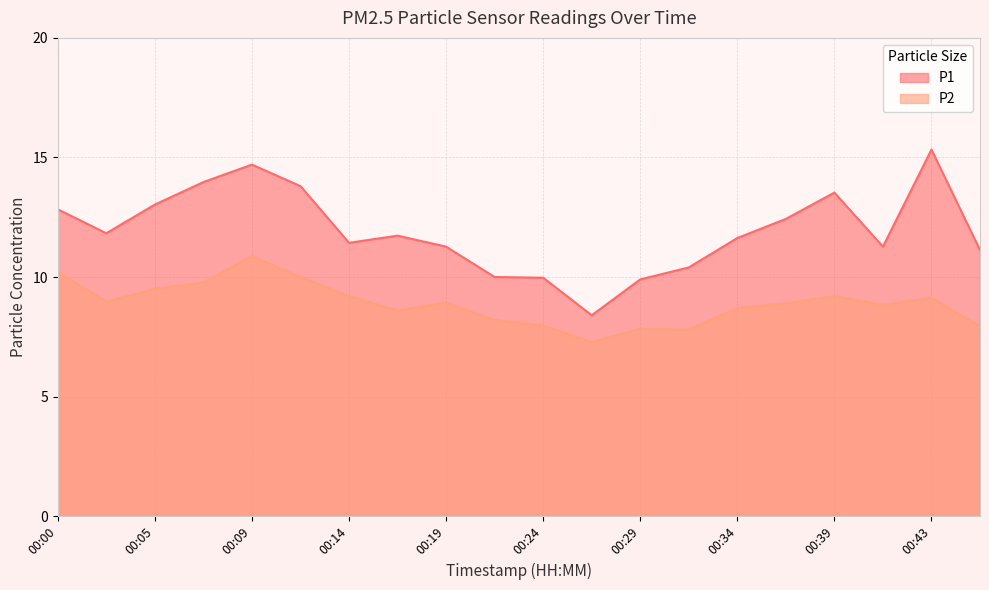

Between 00:26 and 00:00, which is larger?

00:00